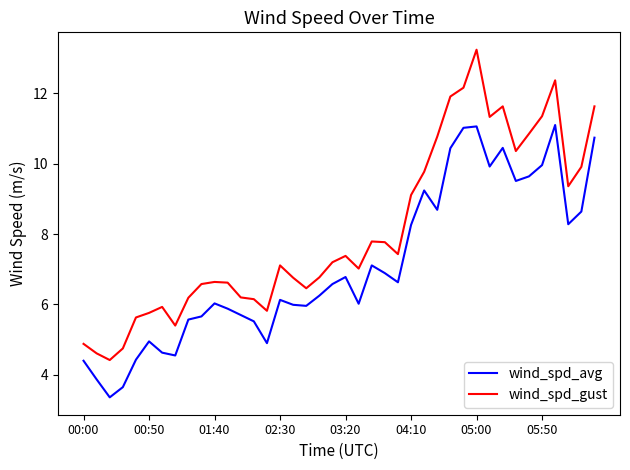

What is the lowest value of the wind_spd_avg series?

3.4